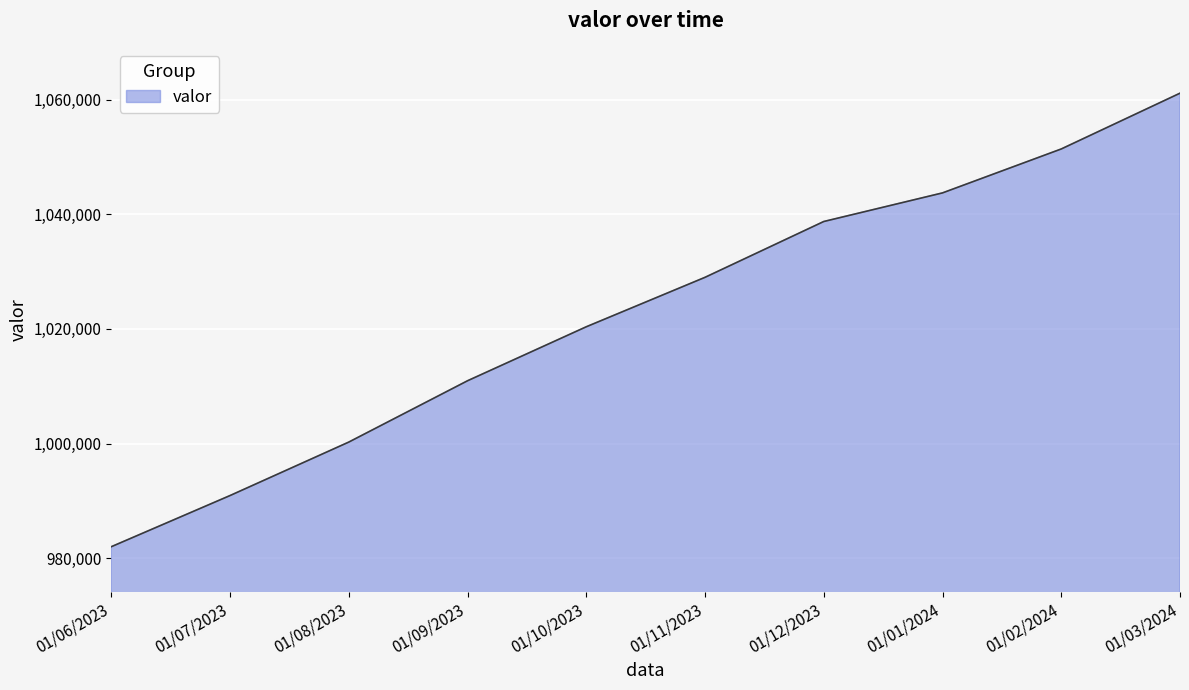

What is the ratio of the value at 01/12/2023 to the value at 01/06/2023?

1.1